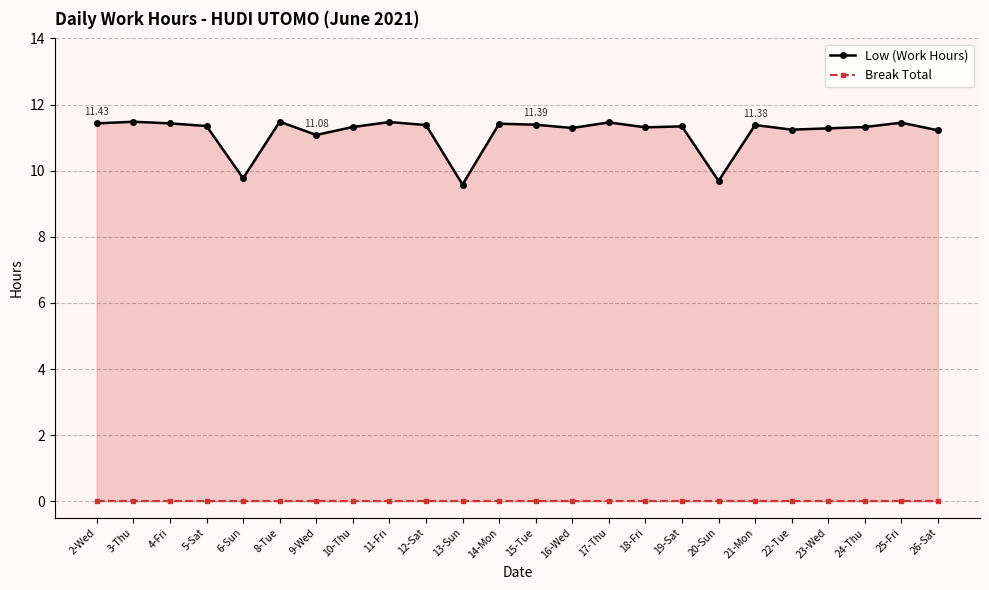

Reading left to right, list all the values displayed in this chart.

Low (Work Hours): 2-Wed=11.4	3-Thu=11.5	4-Fri=11.4	5-Sat=11.3	6-Sun=9.8	8-Tue=11.5	9-Wed=11.1	10-Thu=11.3	11-Fri=11.5	12-Sat=11.4	13-Sun=9.6	14-Mon=11.4	15-Tue=11.4	16-Wed=11.3	17-Thu=11.5	18-Fri=11.3	19-Sat=11.3	20-Sun=9.7	21-Mon=11.4	22-Tue=11.2	23-Wed=11.3	24-Thu=11.3	25-Fri=11.4	26-Sat=11.2
Break Total: 2-Wed=0.0	3-Thu=0.0	4-Fri=0.0	5-Sat=0.0	6-Sun=0.0	8-Tue=0.0	9-Wed=0.0	10-Thu=0.0	11-Fri=0.0	12-Sat=0.0	13-Sun=0.0	14-Mon=0.0	15-Tue=0.0	16-Wed=0.0	17-Thu=0.0	18-Fri=0.0	19-Sat=0.0	20-Sun=0.0	21-Mon=0.0	22-Tue=0.0	23-Wed=0.0	24-Thu=0.0	25-Fri=0.0	26-Sat=0.0